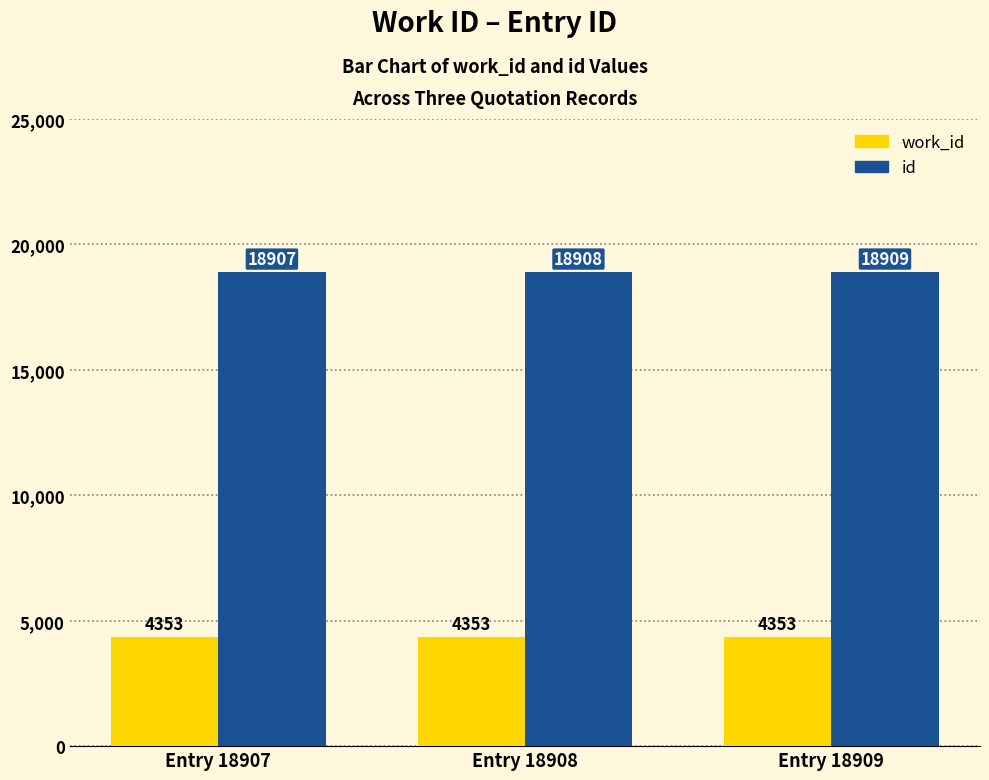

Is the value of id at Entry 18908 greater than the value of work_id at Entry 18909?

Yes